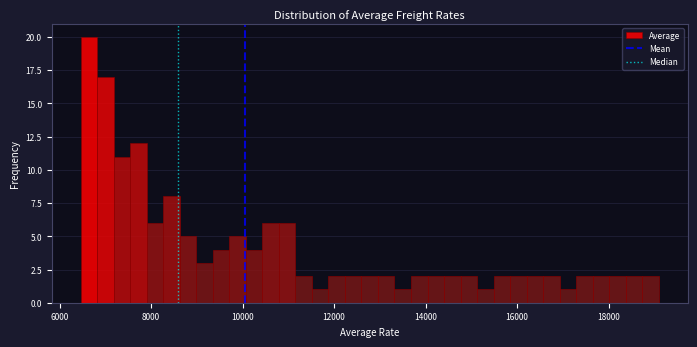

Around what value on the x-axis is the tallest bar? Give the approximate position of its centre, as read against the axis.

6600